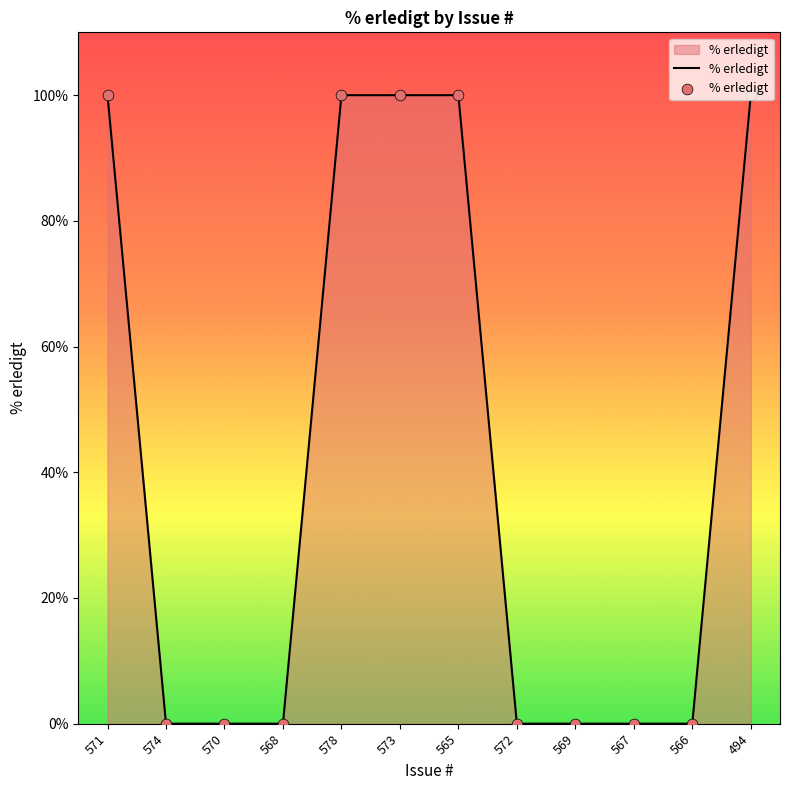

Which has a higher value, 578 or 568?

578